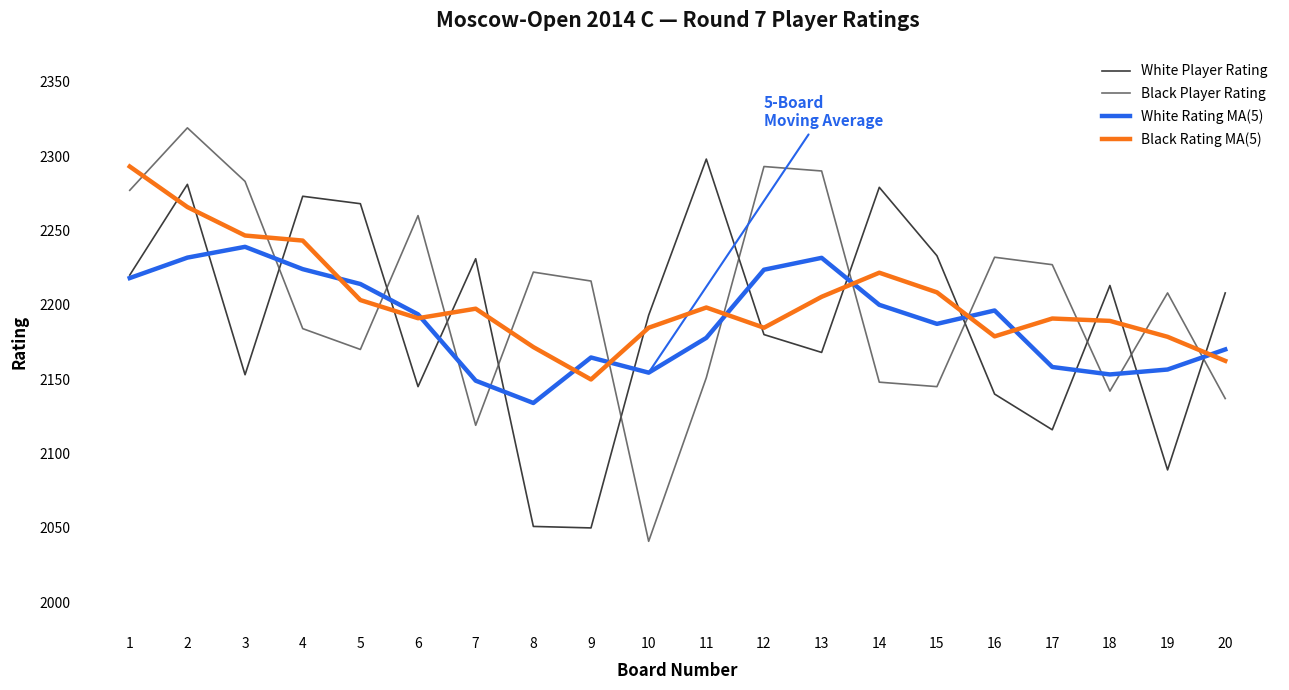

Is the value of White Rating MA(5) at 6 greater than the value of White Player Rating at 16?

Yes